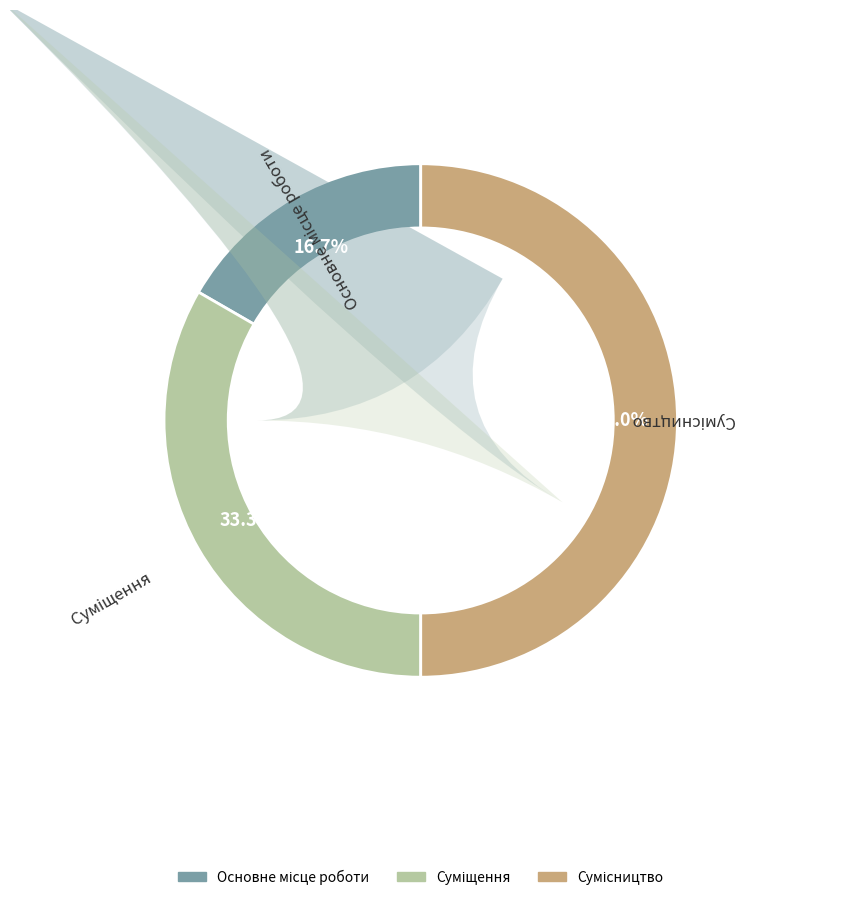

Rank the categories by value from highest to lowest.

Сумісництво, Суміщення, Основне місце роботи